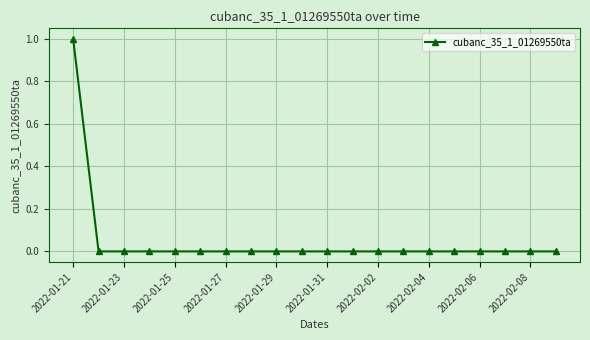

How many lines are shown in the chart?

1